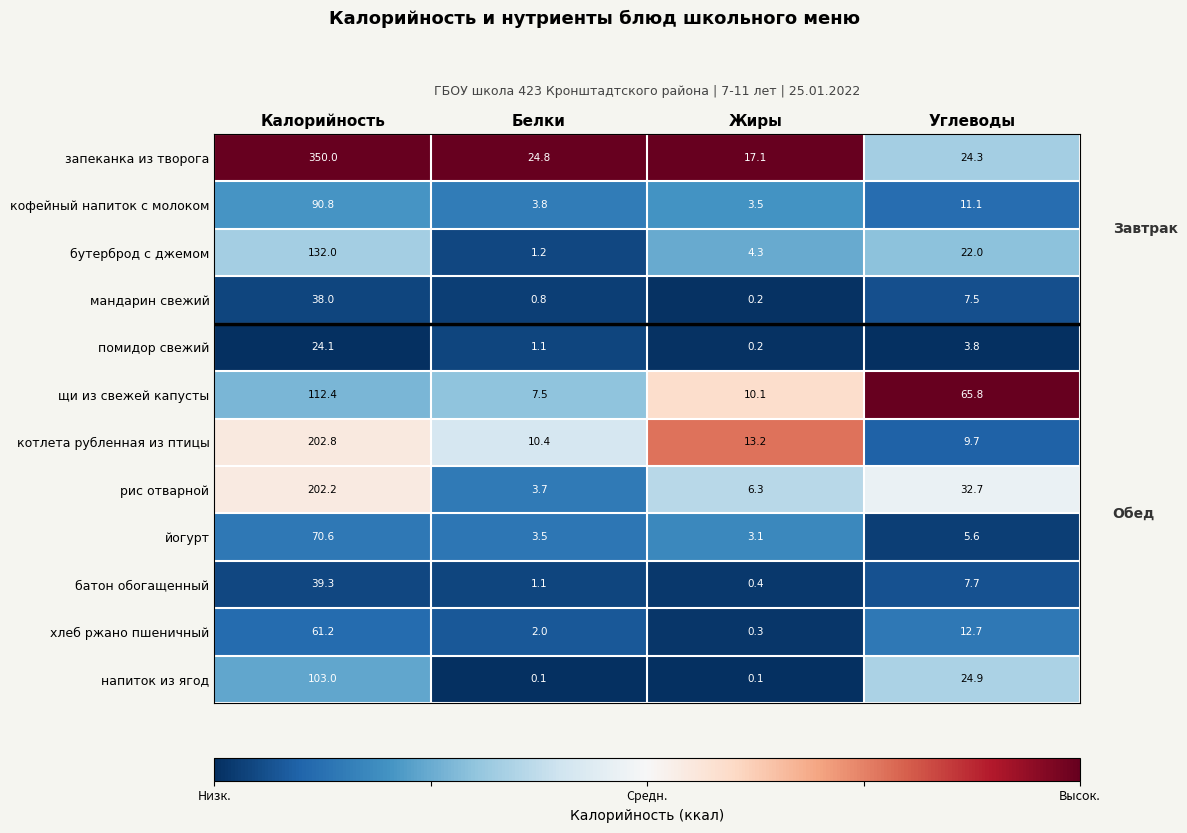

At which label does кофейный напиток с молоком reach its minimum?

Жиры